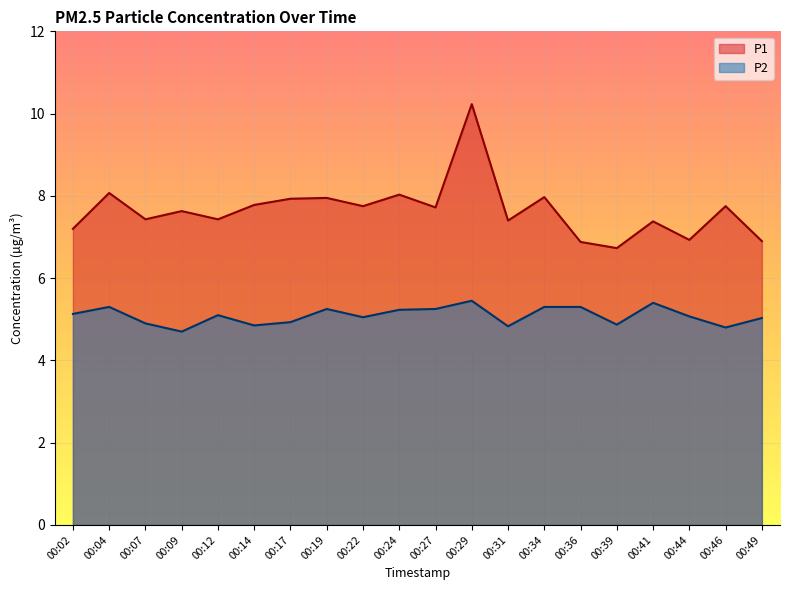

What is the maximum value for P2?

5.5